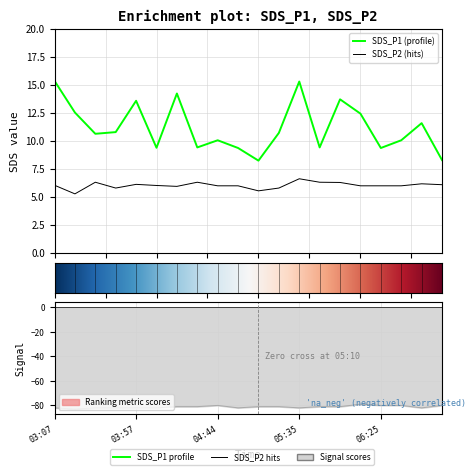

How many interior local valleys does the SDS_P2 series have?

4